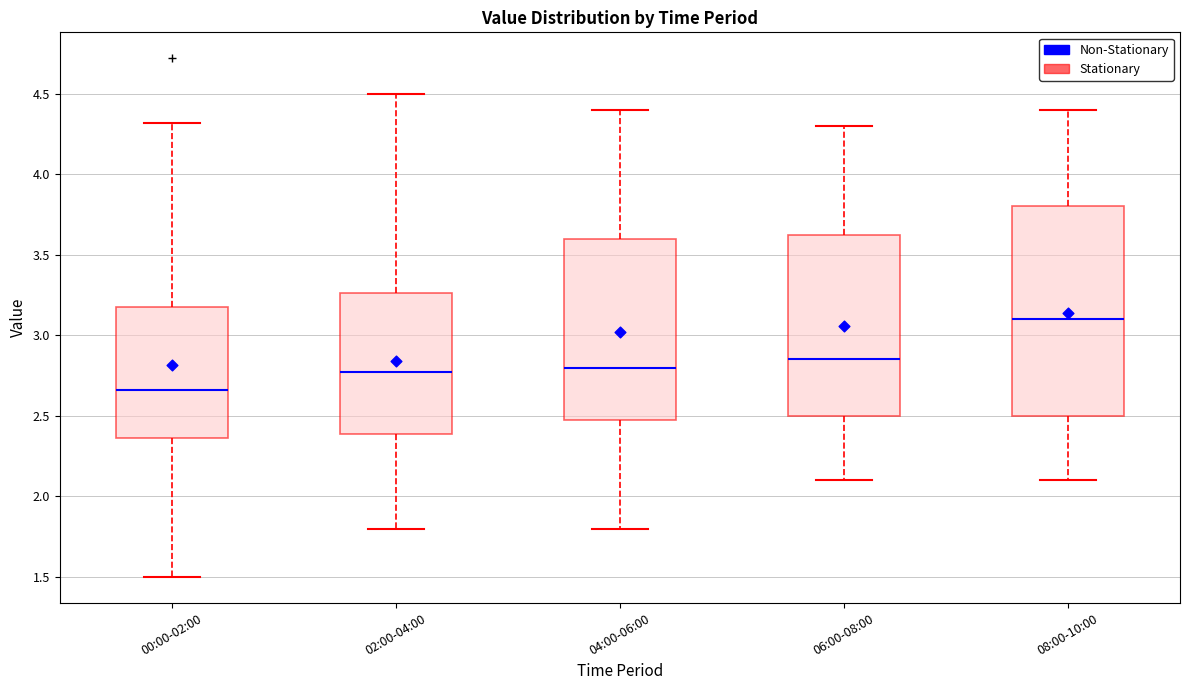

Where does the upper whisker of the box for 06:00-08:00 end on the y-axis? The values are not printed on the chart, so give them approximately, as read against the axis.

4.30